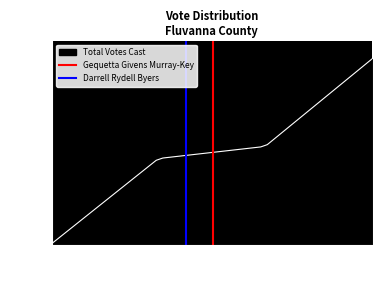

Which category has the highest value in the Total Votes Cast series?

100